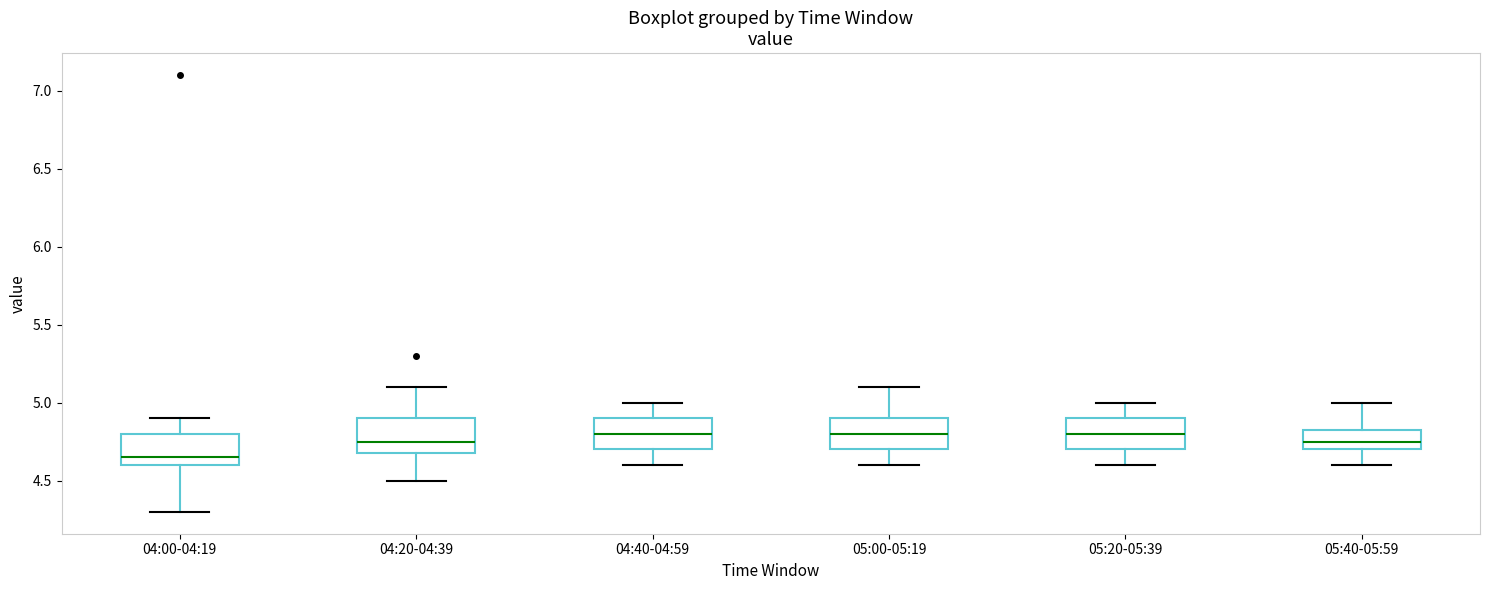

Reading left to right, read every box against the y-axis: the position of its median line, the range the box covers, and the ends of its whiskers. The values are not printed on the chart, so give them approximately, as read against the axis.

04:00-04:19: median 4.65, box 4.60 to 4.80, whiskers 4.30 to 4.90
04:20-04:39: median 4.75, box 4.70 to 4.90, whiskers 4.50 to 5.10
04:40-04:59: median 4.80, box 4.70 to 4.90, whiskers 4.60 to 5.00
05:00-05:19: median 4.80, box 4.70 to 4.90, whiskers 4.60 to 5.10
05:20-05:39: median 4.80, box 4.70 to 4.90, whiskers 4.60 to 5.00
05:40-05:59: median 4.75, box 4.70 to 4.85, whiskers 4.60 to 5.00